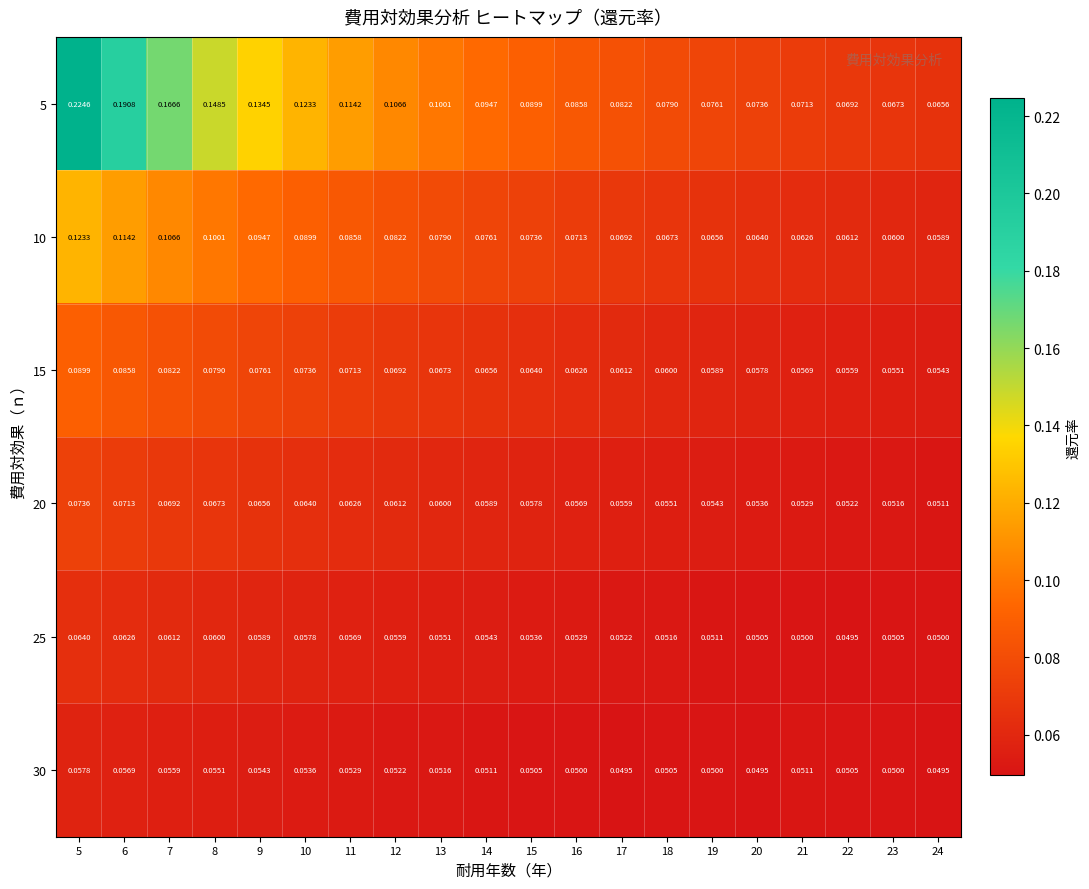

Is the value of 10 at 19 greater than the value of 30 at 5?

Yes